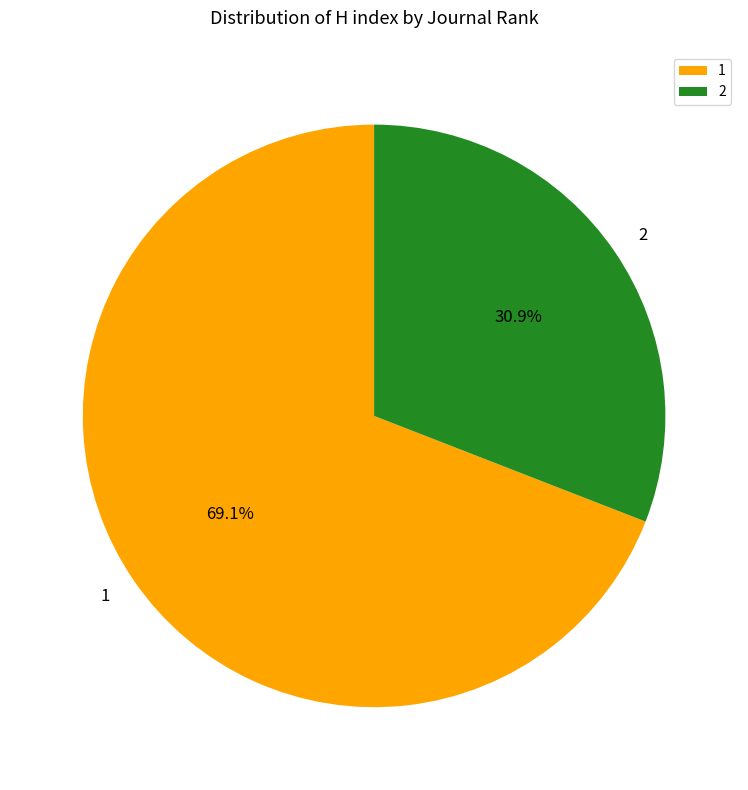

How many segments does this pie chart have?

2